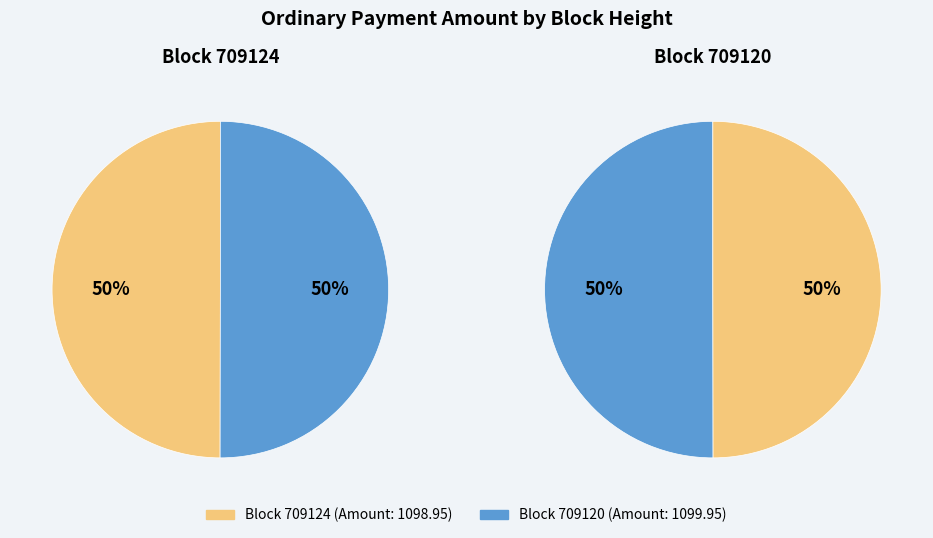

To the nearest percent, what is the combined percentage of 709120 and 709124?

100%